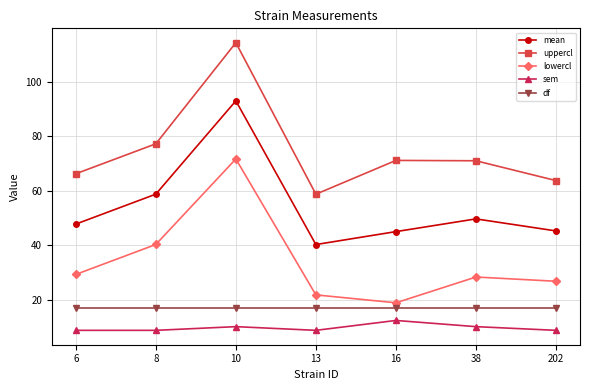

In mean, how many points are lower than both neighbors (excluding endpoints)?

1